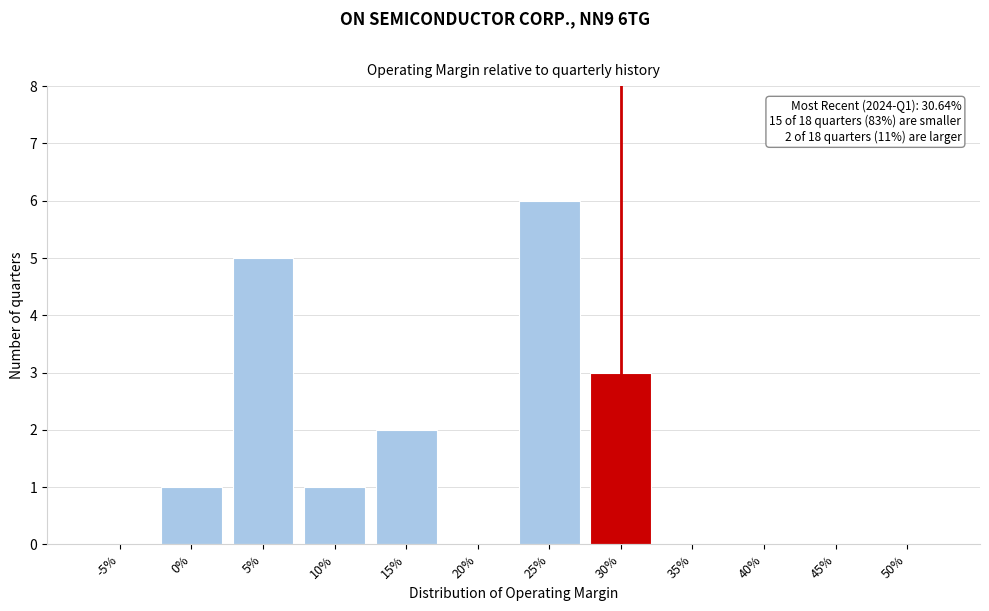

Reading right to left, list all the values displayed in this chart.

50%=0	45%=0	40%=0	35%=0	30%=3	25%=6	20%=0	15%=2	10%=1	5%=5	0%=1	-5%=0